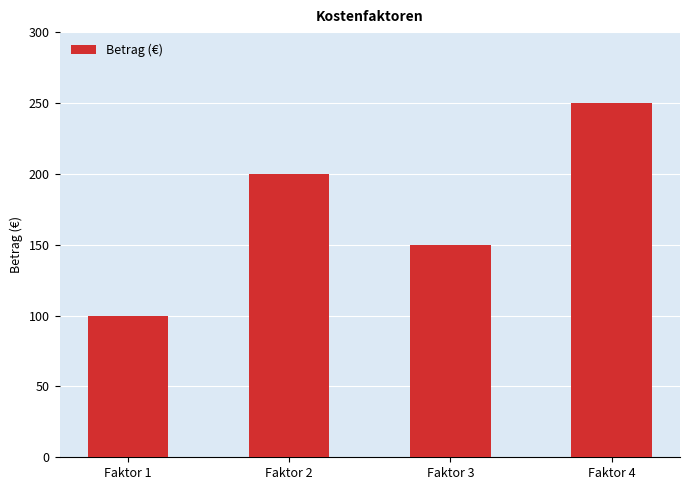

Which label corresponds to the largest value in the chart?

Faktor 4